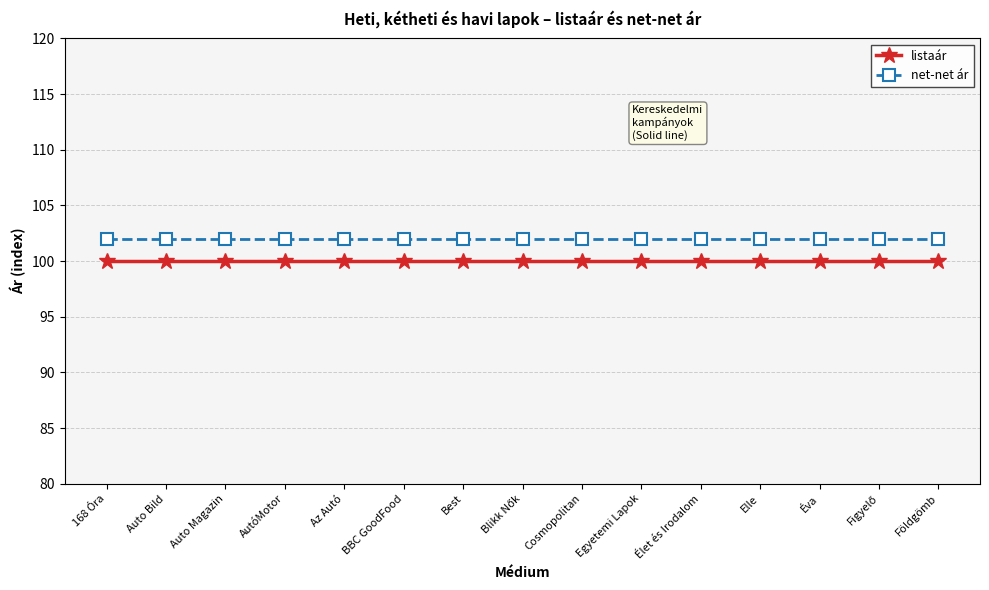

At how many categories does at least one series exceed 101?

15